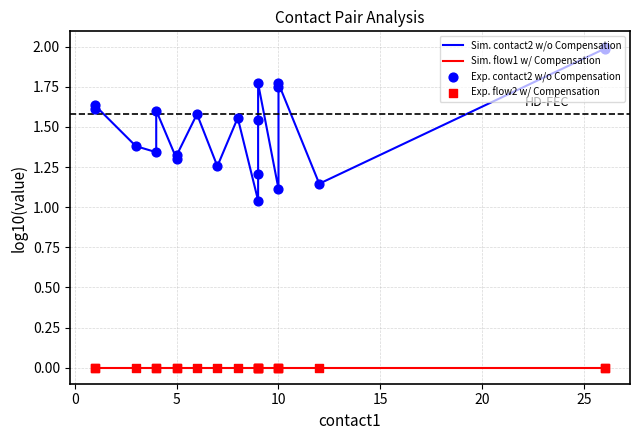

What are all the series names shown in the legend?

Sim. contact2 w/o Compensation, Sim. flow1 w/ Compensation, Exp. contact2 w/o Compensation, Exp. flow2 w/ Compensation